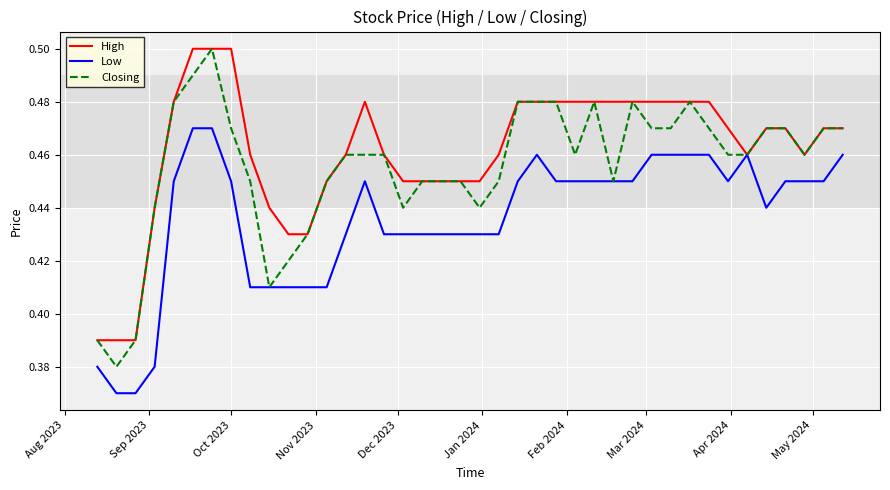

List the series in order of their overall mean, highest first.

High, Closing, Low